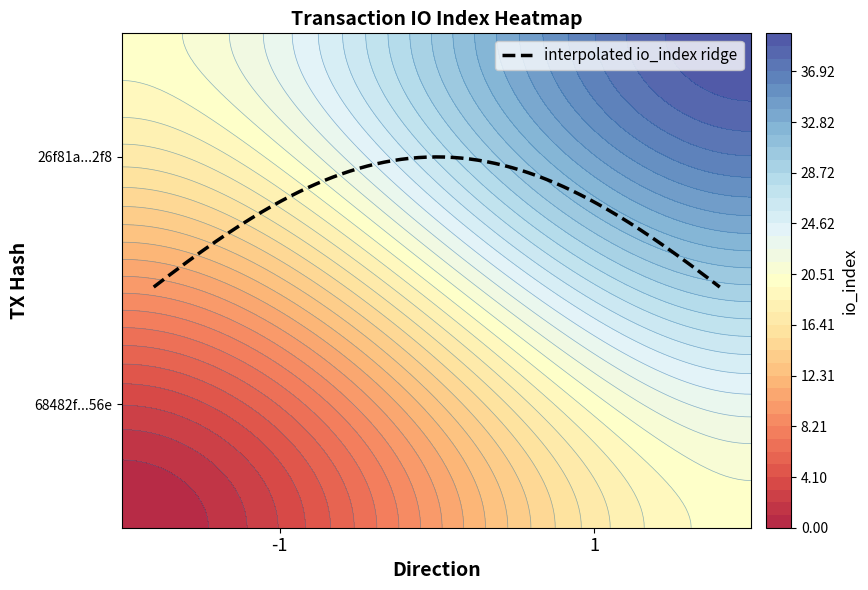

Reading left to right, list all the values displayed in this chart.

68482f096d3cecaba67720e1b04491232a8f56e: direction=-1	io_index=0
26f81a68bf7870544bbff8db54ba3805e375b2f: direction=1	io_index=40